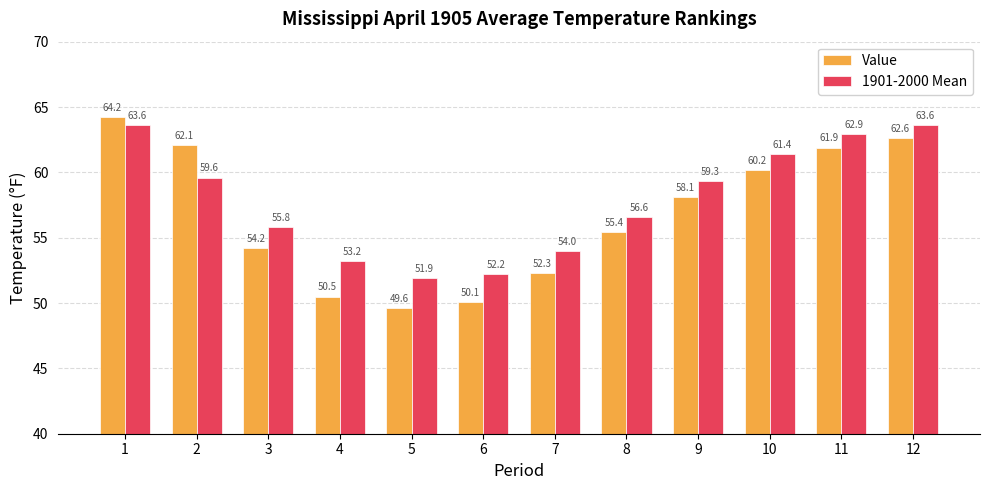

What value does the 1901-2000 Mean series have at 1?

63.6